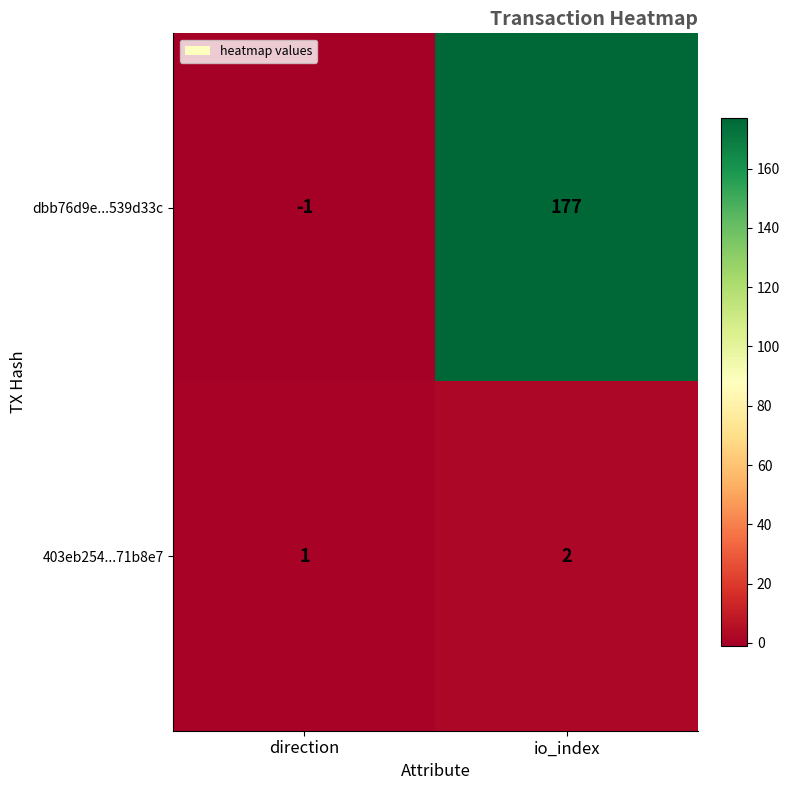

The value of dbb76d9e...539d33c at direction is -1. True or false?

True